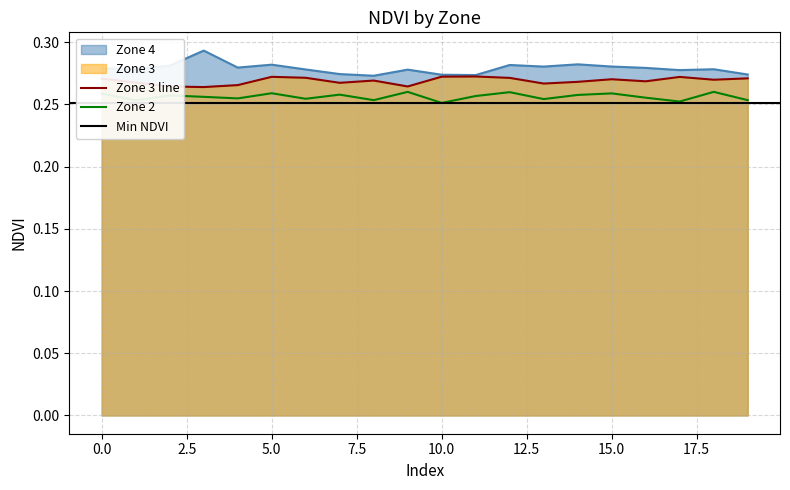

Which series has the largest total across all categories?

Zone 4